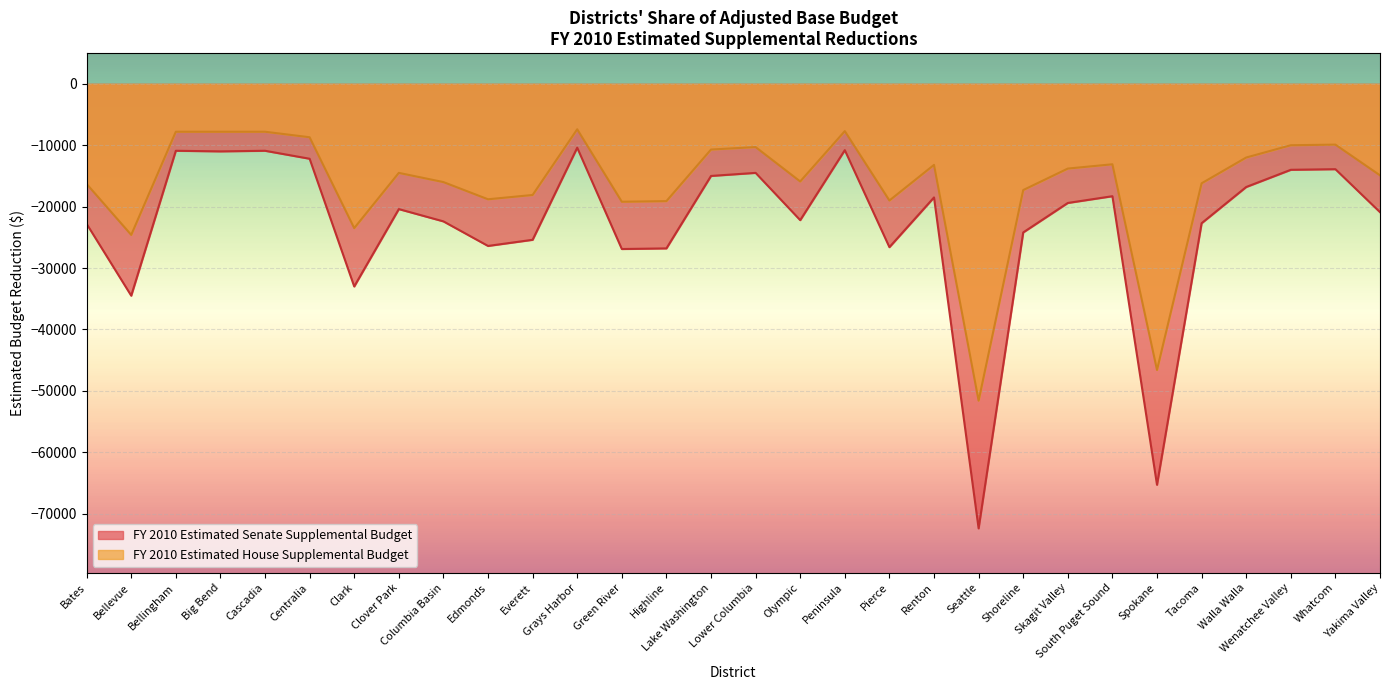

True or false: FY 2010 Estimated Senate Supplemental Budget and FY 2010 Estimated House Supplemental Budget intersect in this chart.

False